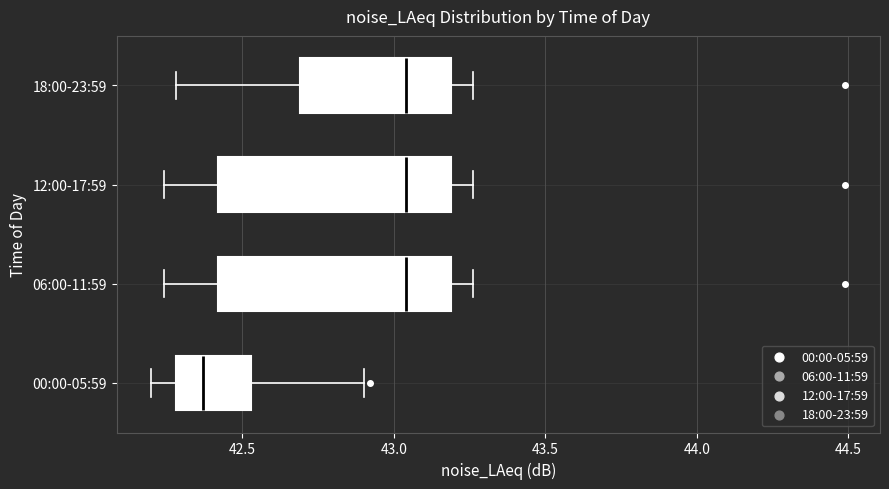

Reading bottom to top, transcribe this box plot: for each box, give where its median line is, the range the box spans, and where its two whiskers end, as read against the x-axis. The values are not printed on the chart, so give them approximately, as read against the axis.

00:00-05:59: median 42.35, box 42.30 to 42.55, whiskers 42.20 to 42.90
06:00-11:59: median 43.05, box 42.40 to 43.20, whiskers 42.25 to 43.25
12:00-17:59: median 43.05, box 42.40 to 43.20, whiskers 42.25 to 43.25
18:00-23:59: median 43.05, box 42.70 to 43.20, whiskers 42.30 to 43.25